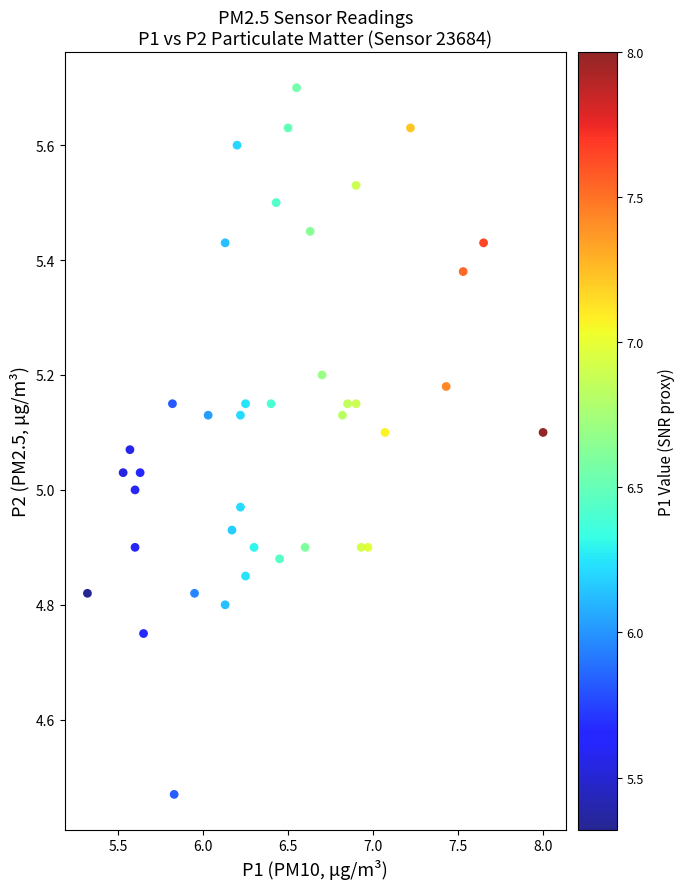

What is the range of X values (max minus min)?

2.7